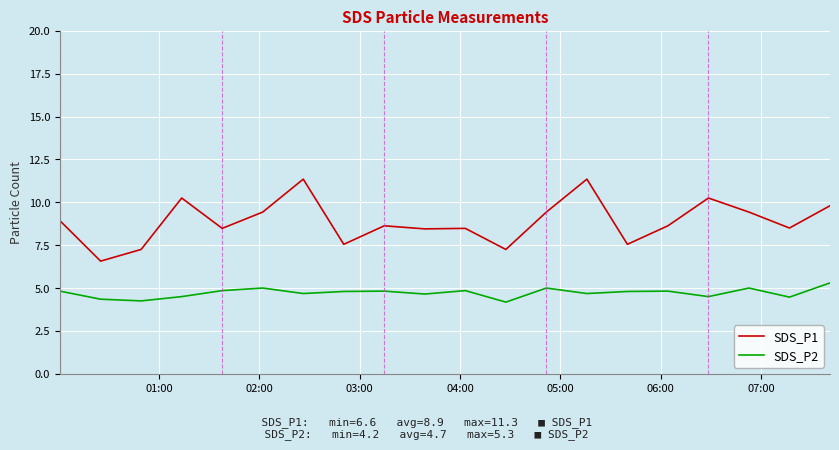

True or false: SDS_P2 has more than 0 interior local peaks.

True